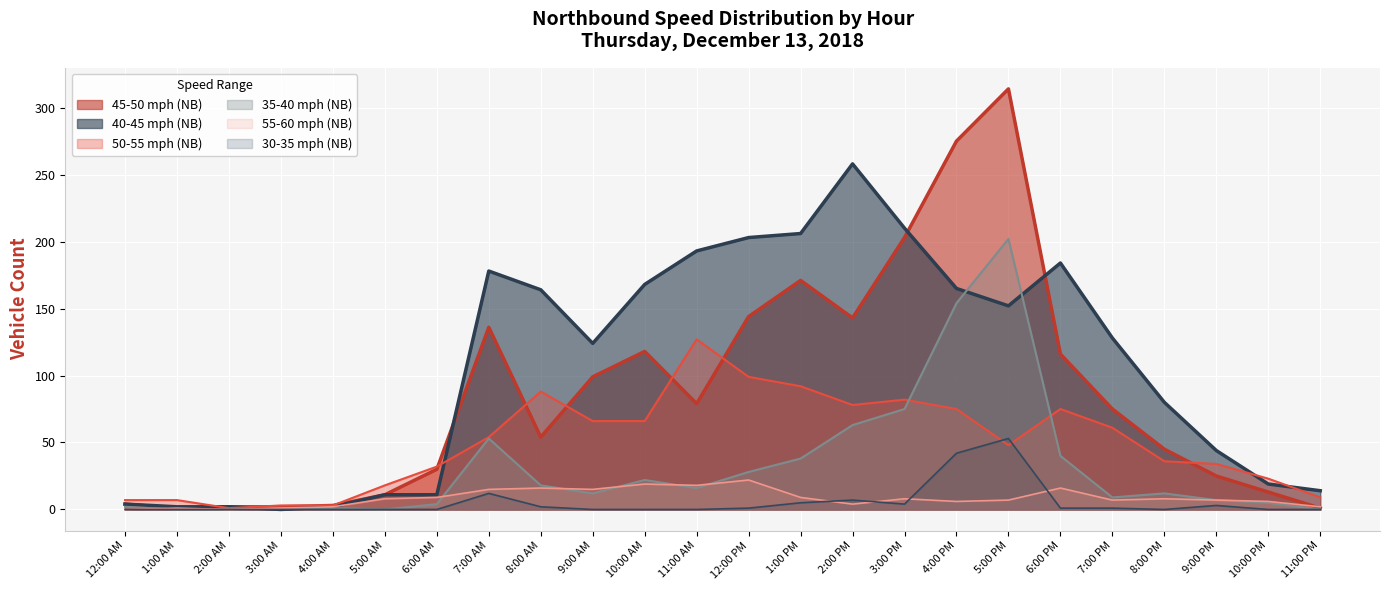

Reading left to right, what are all the values shown in this chart?

45-50 mph (NB): 12:00 AM=4	1:00 AM=1	2:00 AM=2	3:00 AM=2	4:00 AM=3	5:00 AM=11	6:00 AM=30	7:00 AM=136	8:00 AM=54	9:00 AM=99	10:00 AM=118	11:00 AM=79	12:00 PM=144	1:00 PM=171	2:00 PM=143	3:00 PM=203	4:00 PM=275	5:00 PM=314	6:00 PM=116	7:00 PM=75	8:00 PM=45	9:00 PM=25	10:00 PM=13	11:00 PM=1
40-45 mph (NB): 12:00 AM=4	1:00 AM=2	2:00 AM=2	3:00 AM=0	4:00 AM=2	5:00 AM=11	6:00 AM=11	7:00 AM=178	8:00 AM=164	9:00 AM=124	10:00 AM=168	11:00 AM=193	12:00 PM=203	1:00 PM=206	2:00 PM=258	3:00 PM=210	4:00 PM=165	5:00 PM=152	6:00 PM=184	7:00 PM=128	8:00 PM=80	9:00 PM=44	10:00 PM=19	11:00 PM=14
50-55 mph (NB): 12:00 AM=7	1:00 AM=7	2:00 AM=1	3:00 AM=3	4:00 AM=3	5:00 AM=18	6:00 AM=32	7:00 AM=54	8:00 AM=88	9:00 AM=66	10:00 AM=66	11:00 AM=127	12:00 PM=99	1:00 PM=92	2:00 PM=78	3:00 PM=82	4:00 PM=75	5:00 PM=48	6:00 PM=75	7:00 PM=61	8:00 PM=36	9:00 PM=34	10:00 PM=23	11:00 PM=9
35-40 mph (NB): 12:00 AM=2	1:00 AM=0	2:00 AM=0	3:00 AM=1	4:00 AM=1	5:00 AM=0	6:00 AM=4	7:00 AM=53	8:00 AM=18	9:00 AM=12	10:00 AM=22	11:00 AM=16	12:00 PM=28	1:00 PM=38	2:00 PM=63	3:00 PM=75	4:00 PM=154	5:00 PM=202	6:00 PM=40	7:00 PM=9	8:00 PM=12	9:00 PM=7	10:00 PM=5	11:00 PM=0
55-60 mph (NB): 12:00 AM=0	1:00 AM=1	2:00 AM=0	3:00 AM=1	4:00 AM=2	5:00 AM=8	6:00 AM=9	7:00 AM=15	8:00 AM=16	9:00 AM=15	10:00 AM=19	11:00 AM=18	12:00 PM=22	1:00 PM=9	2:00 PM=4	3:00 PM=8	4:00 PM=6	5:00 PM=7	6:00 PM=16	7:00 PM=7	8:00 PM=8	9:00 PM=7	10:00 PM=6	11:00 PM=2
30-35 mph (NB): 12:00 AM=0	1:00 AM=0	2:00 AM=0	3:00 AM=0	4:00 AM=0	5:00 AM=0	6:00 AM=0	7:00 AM=12	8:00 AM=2	9:00 AM=0	10:00 AM=0	11:00 AM=0	12:00 PM=1	1:00 PM=5	2:00 PM=7	3:00 PM=4	4:00 PM=42	5:00 PM=53	6:00 PM=1	7:00 PM=1	8:00 PM=0	9:00 PM=3	10:00 PM=0	11:00 PM=0